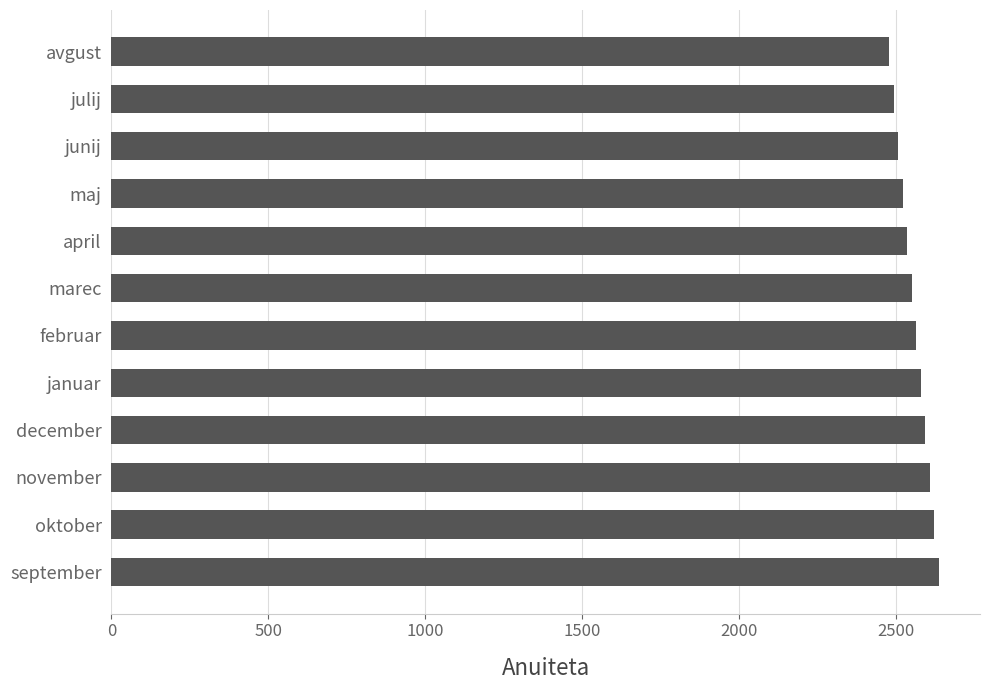

What is the ratio of the value at julij to the value at februar?

1.0